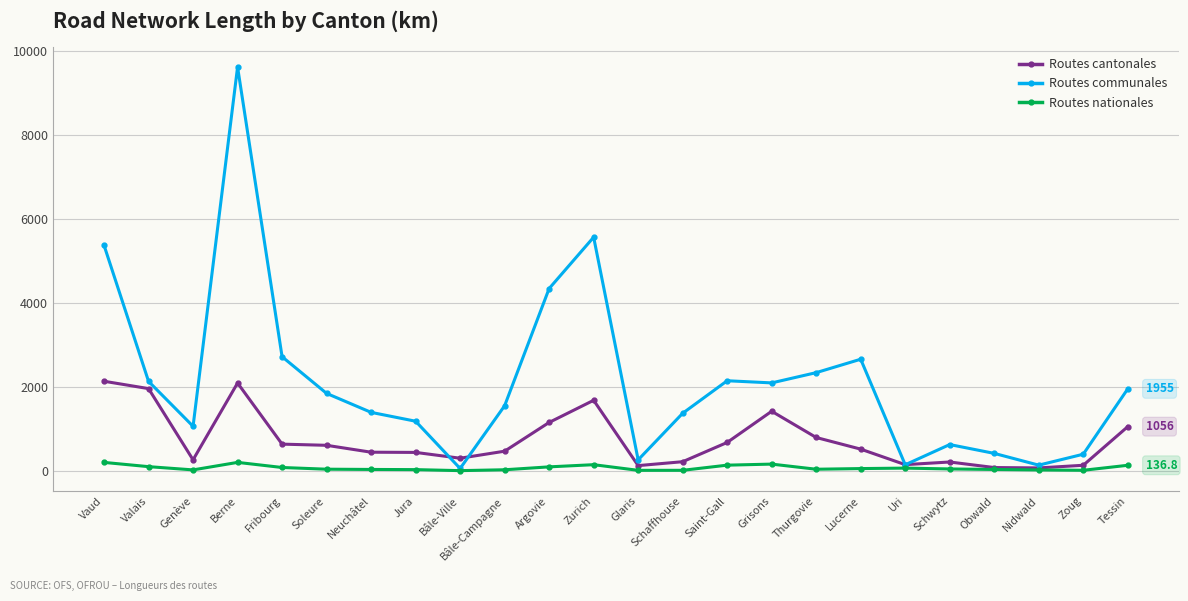

What is the spread (max minus min) of values at Thurgovie?

2298.2